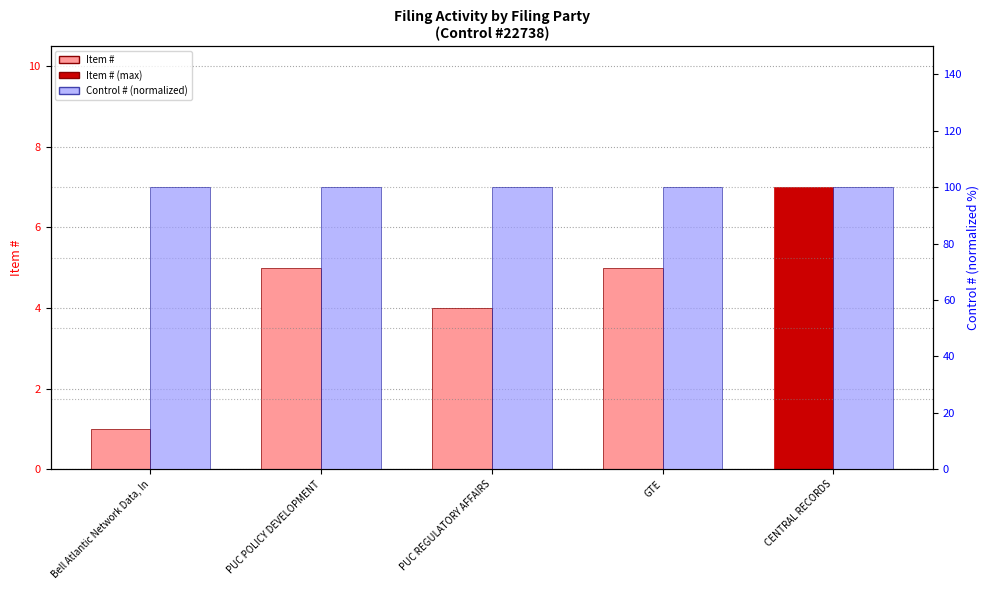

How many bars are there in total?

10